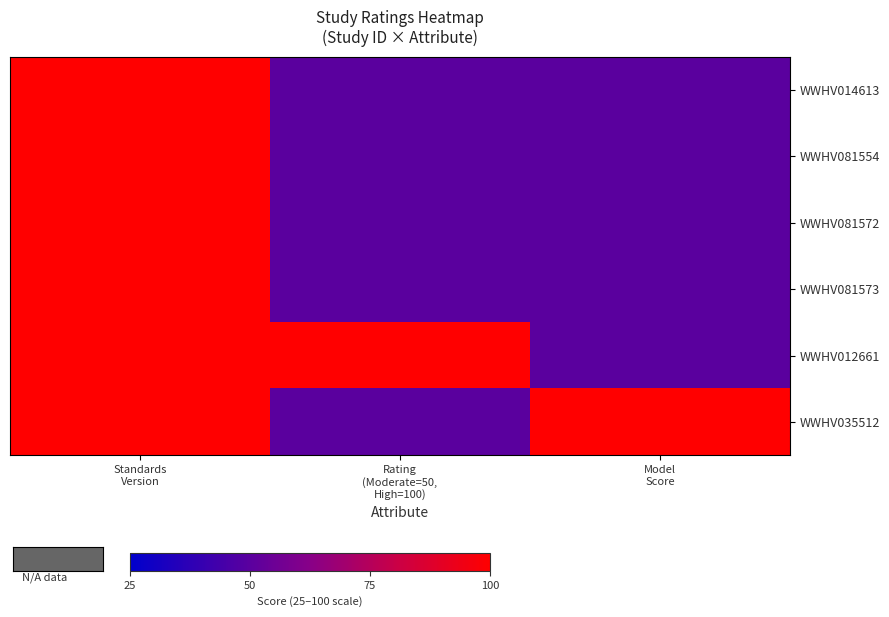

Which has a higher value, Rating
(Moderate=50,
High=100) or Standards
Version?

Standards
Version